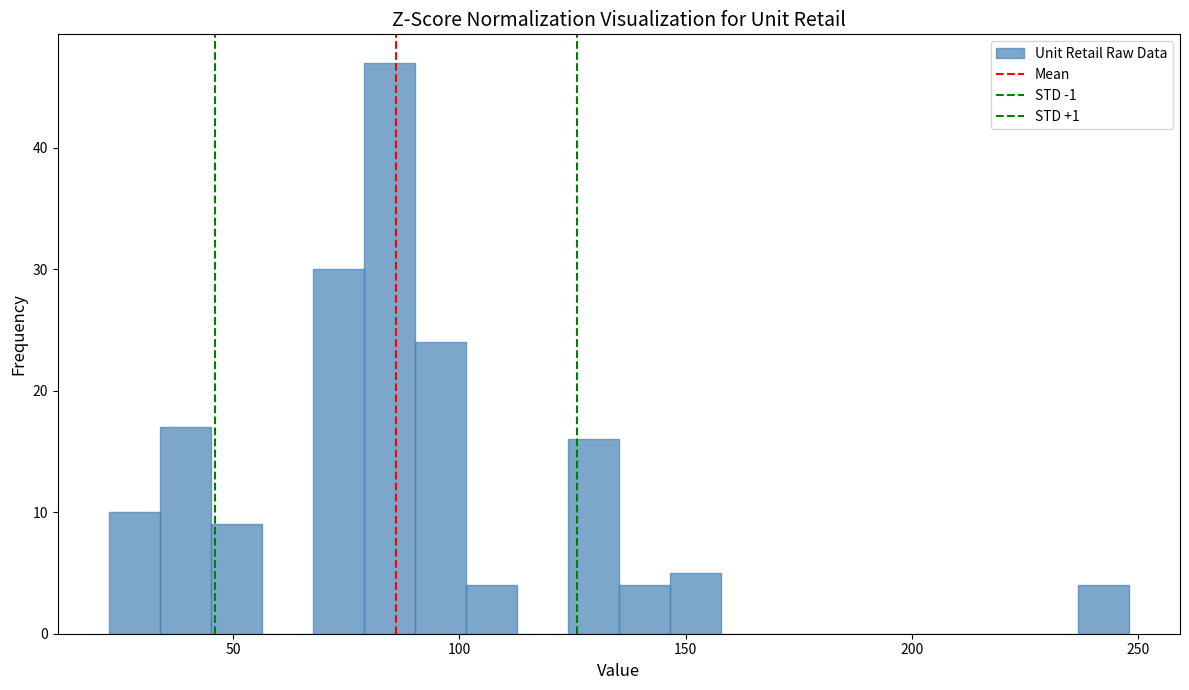

Read against the x-axis, roughly where is the centre of the tallest bar?

85